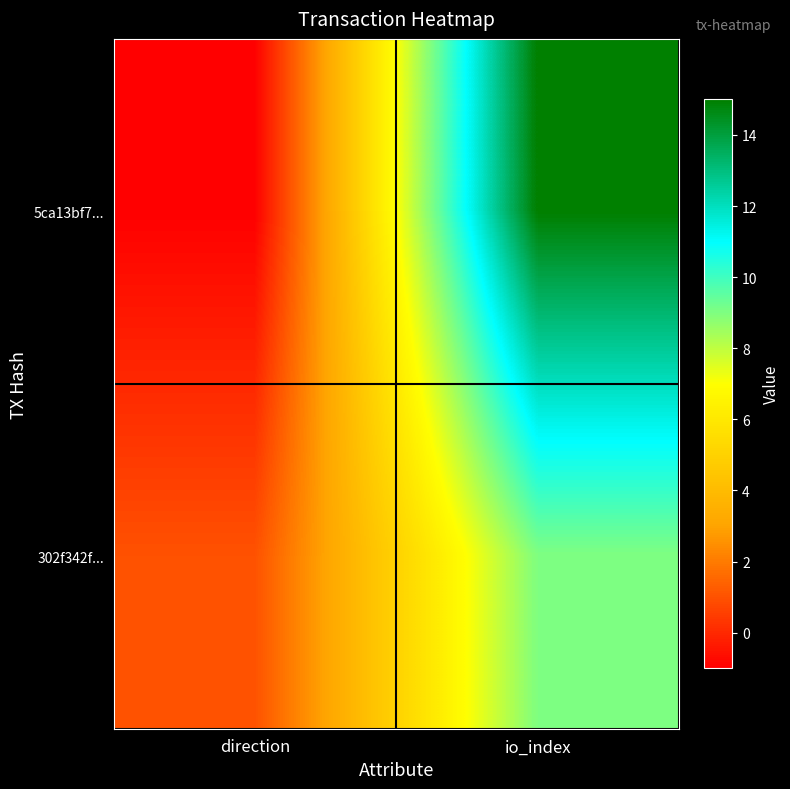

List the series in order of their peak value, highest first.

5ca13bf7..., 302f342f...